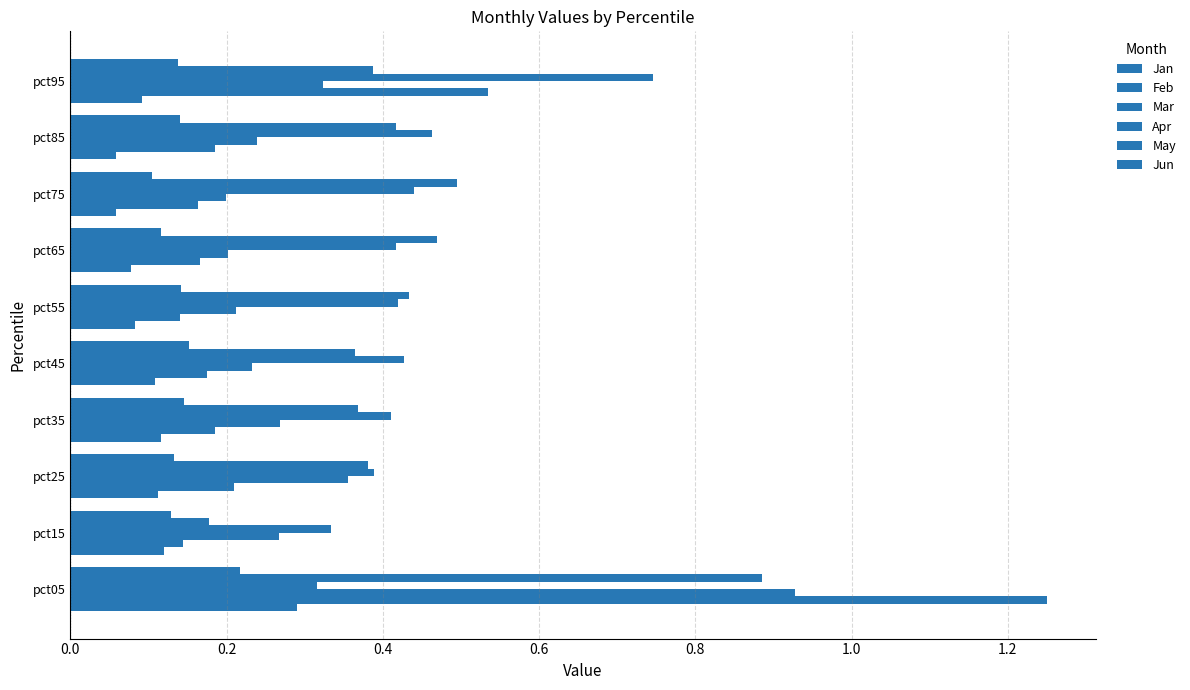

Count the number of data series in this chart.

6